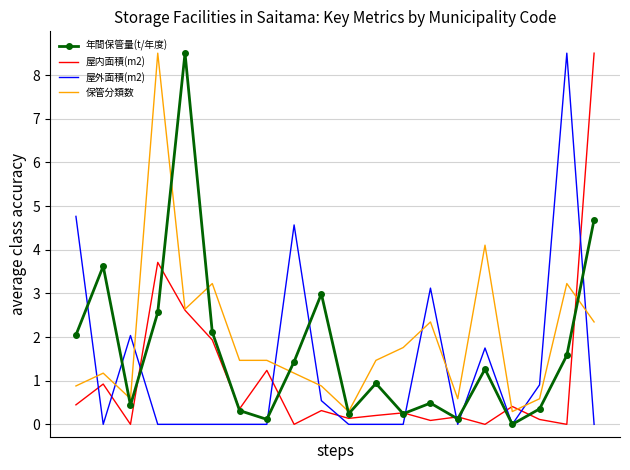

What is the minimum value for 保管分類数?

0.3